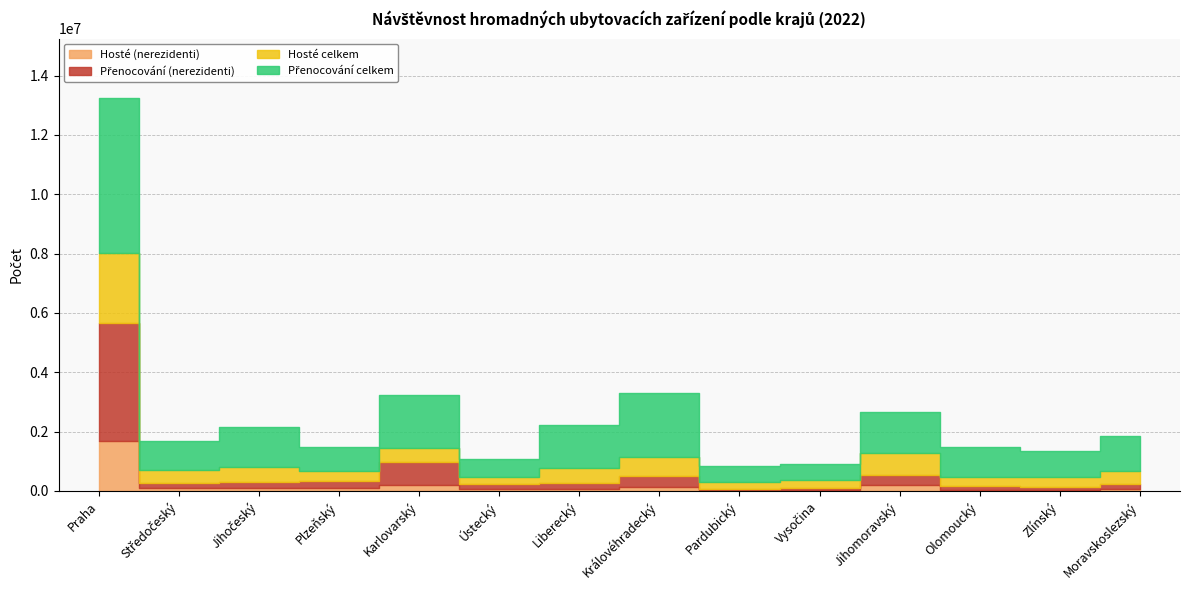

Between Liberecký and Plzeňský, which is larger?

Plzeňský